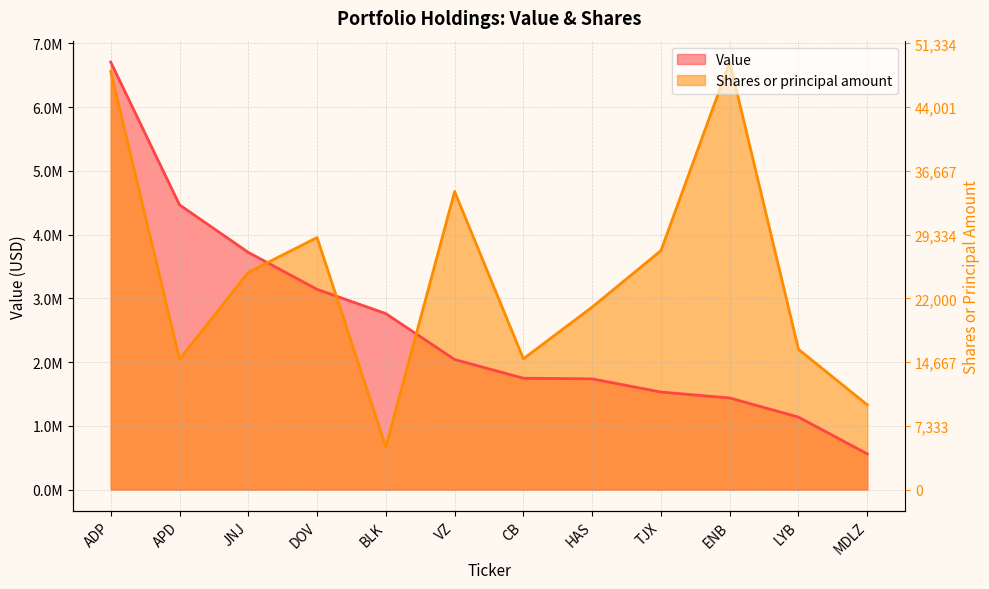

How many categories are shown in the chart?

12